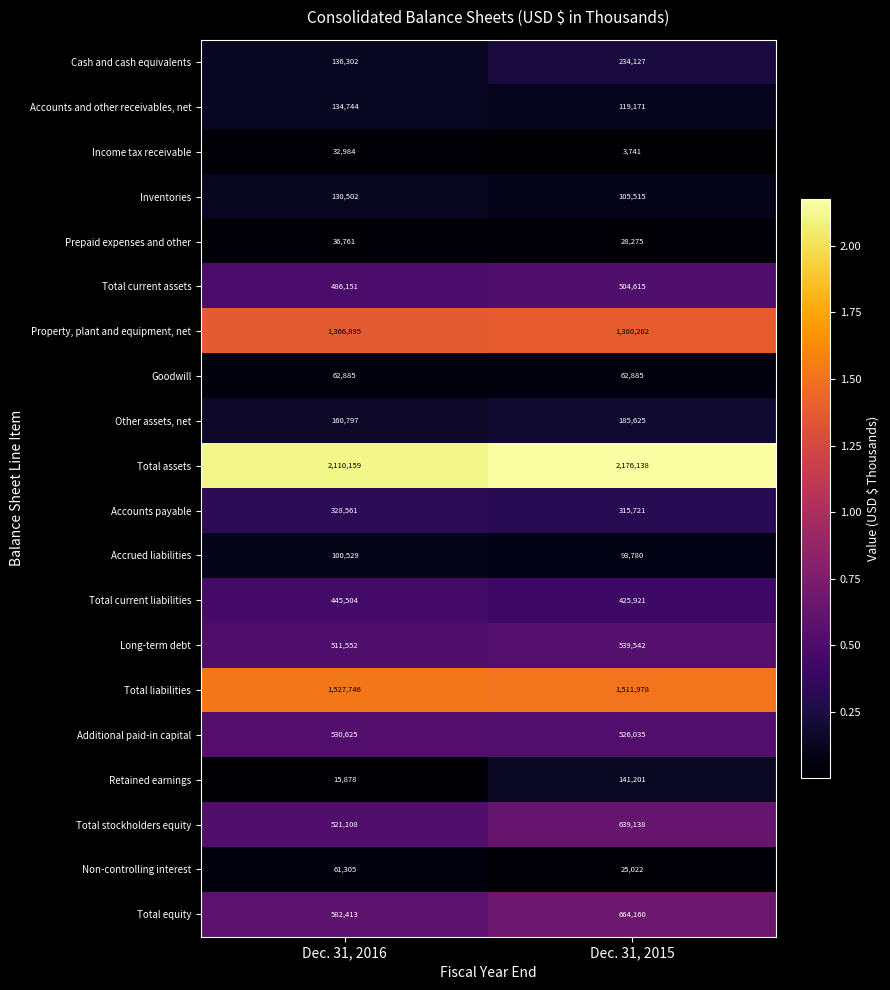

What is the spread (max minus min) of values at Dec. 31, 2015?

2172397